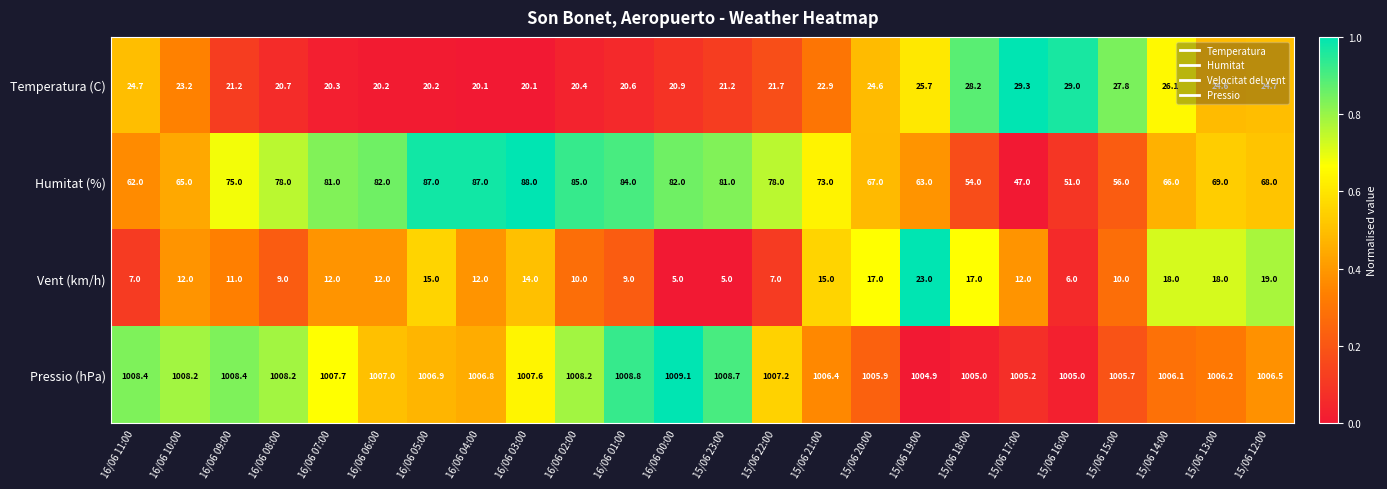

What is the approximate value of Pressio (hPa) at 15/06 12:00?

1006.5